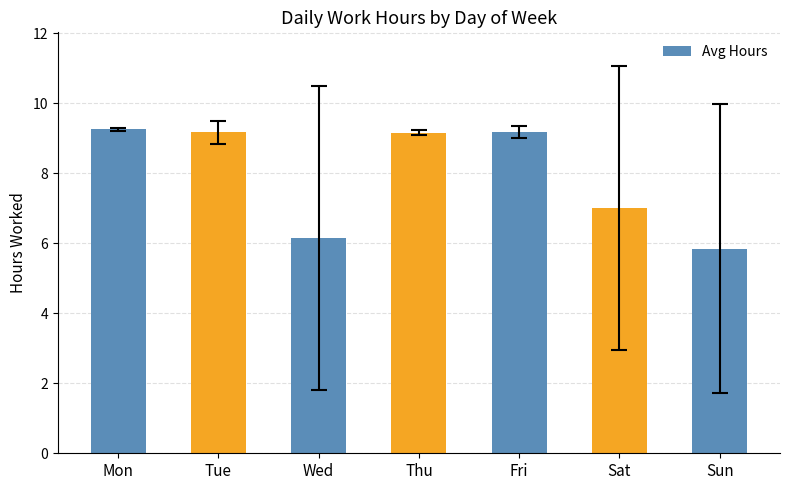

The value at Tue is 14.2. True or false?

False